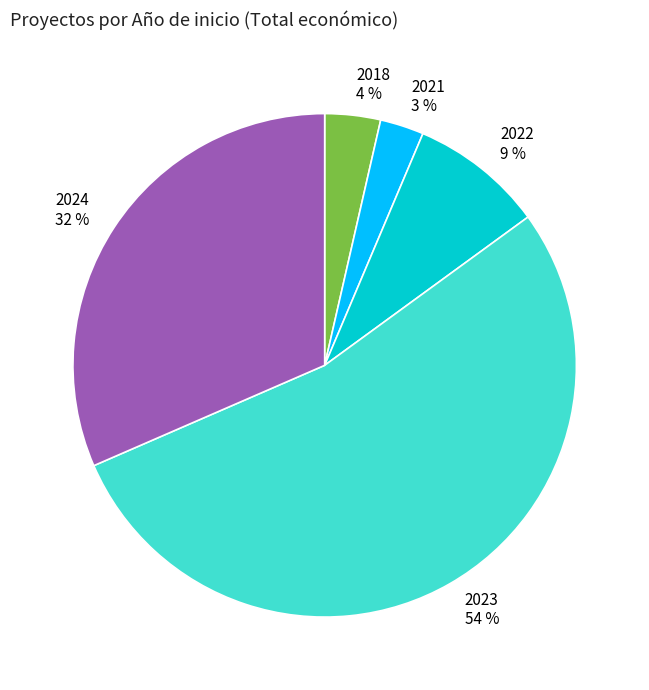

To the nearest percent, what is the average slice percentage?

20%